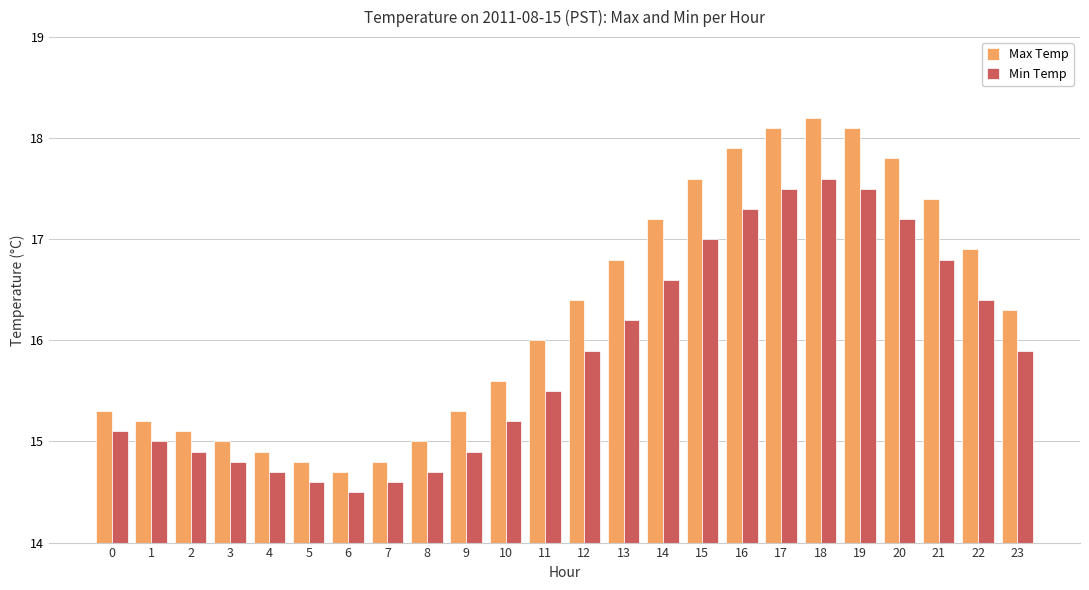

What is the sum of all Min Temp values?

380.4